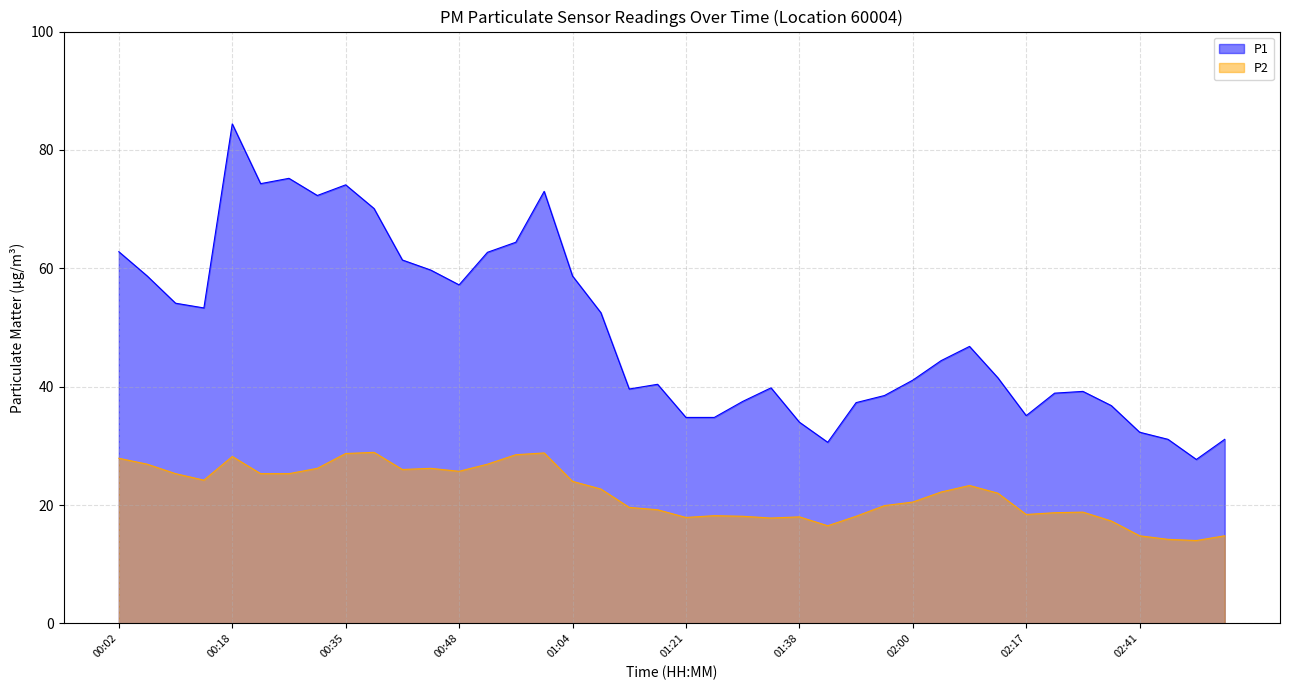

True or false: P2 has a value of 13.5 at 02:00.

False